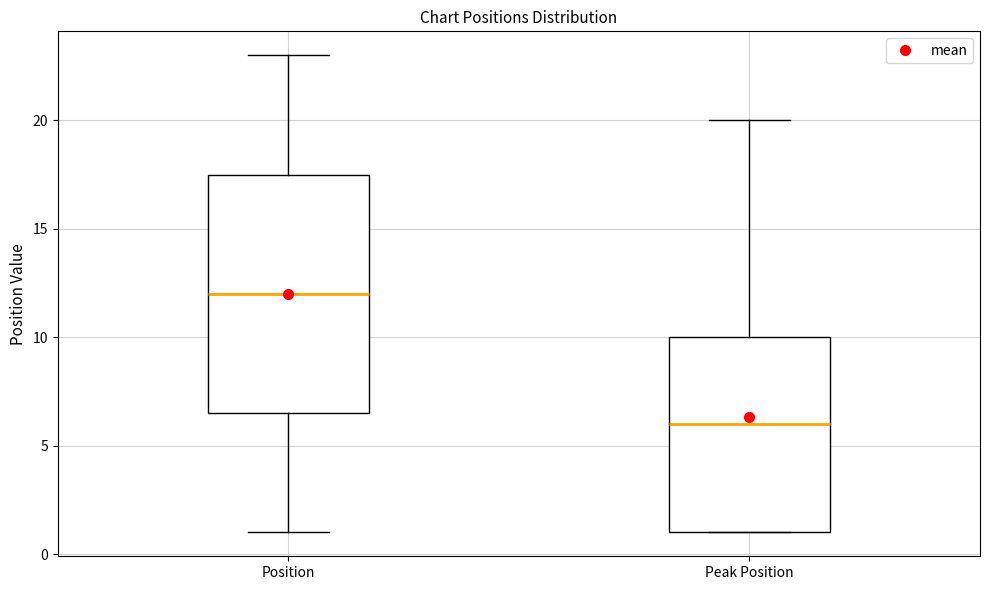

Which box is the tallest, from its lower edge to its upper edge?

Position